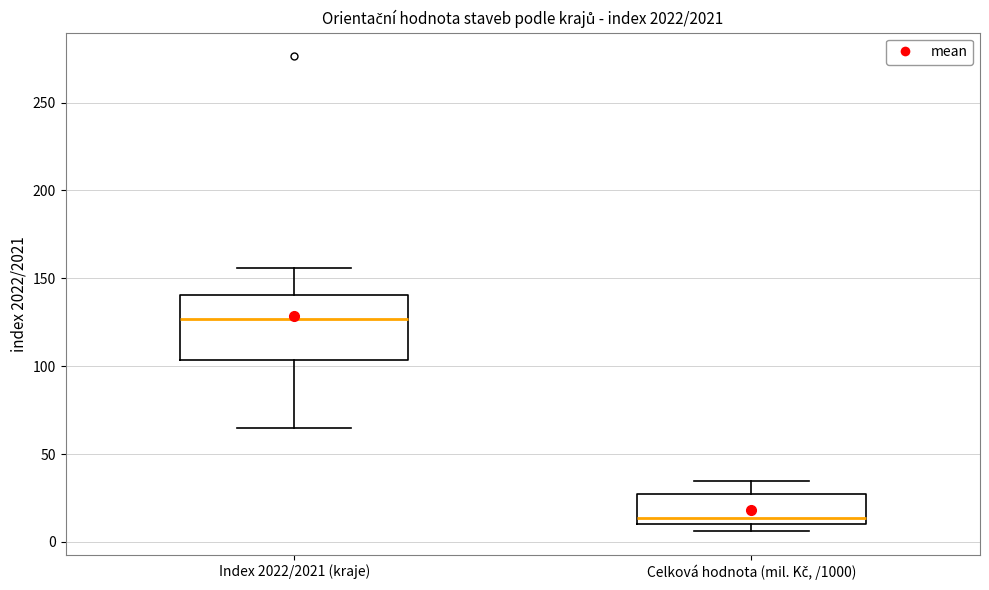

Reading left to right, transcribe this box plot: for each box, give where its median line is, the range the box spans, and where its two whiskers end, as read against the y-axis. The values are not printed on the chart, so give them approximately, as read against the axis.

Index 2022/2021 (kraje): median 125, box 105 to 140, whiskers 65 to 155
Celková hodnota (mil. Kč, /1000): median 15, box 10 to 25, whiskers 5 to 35